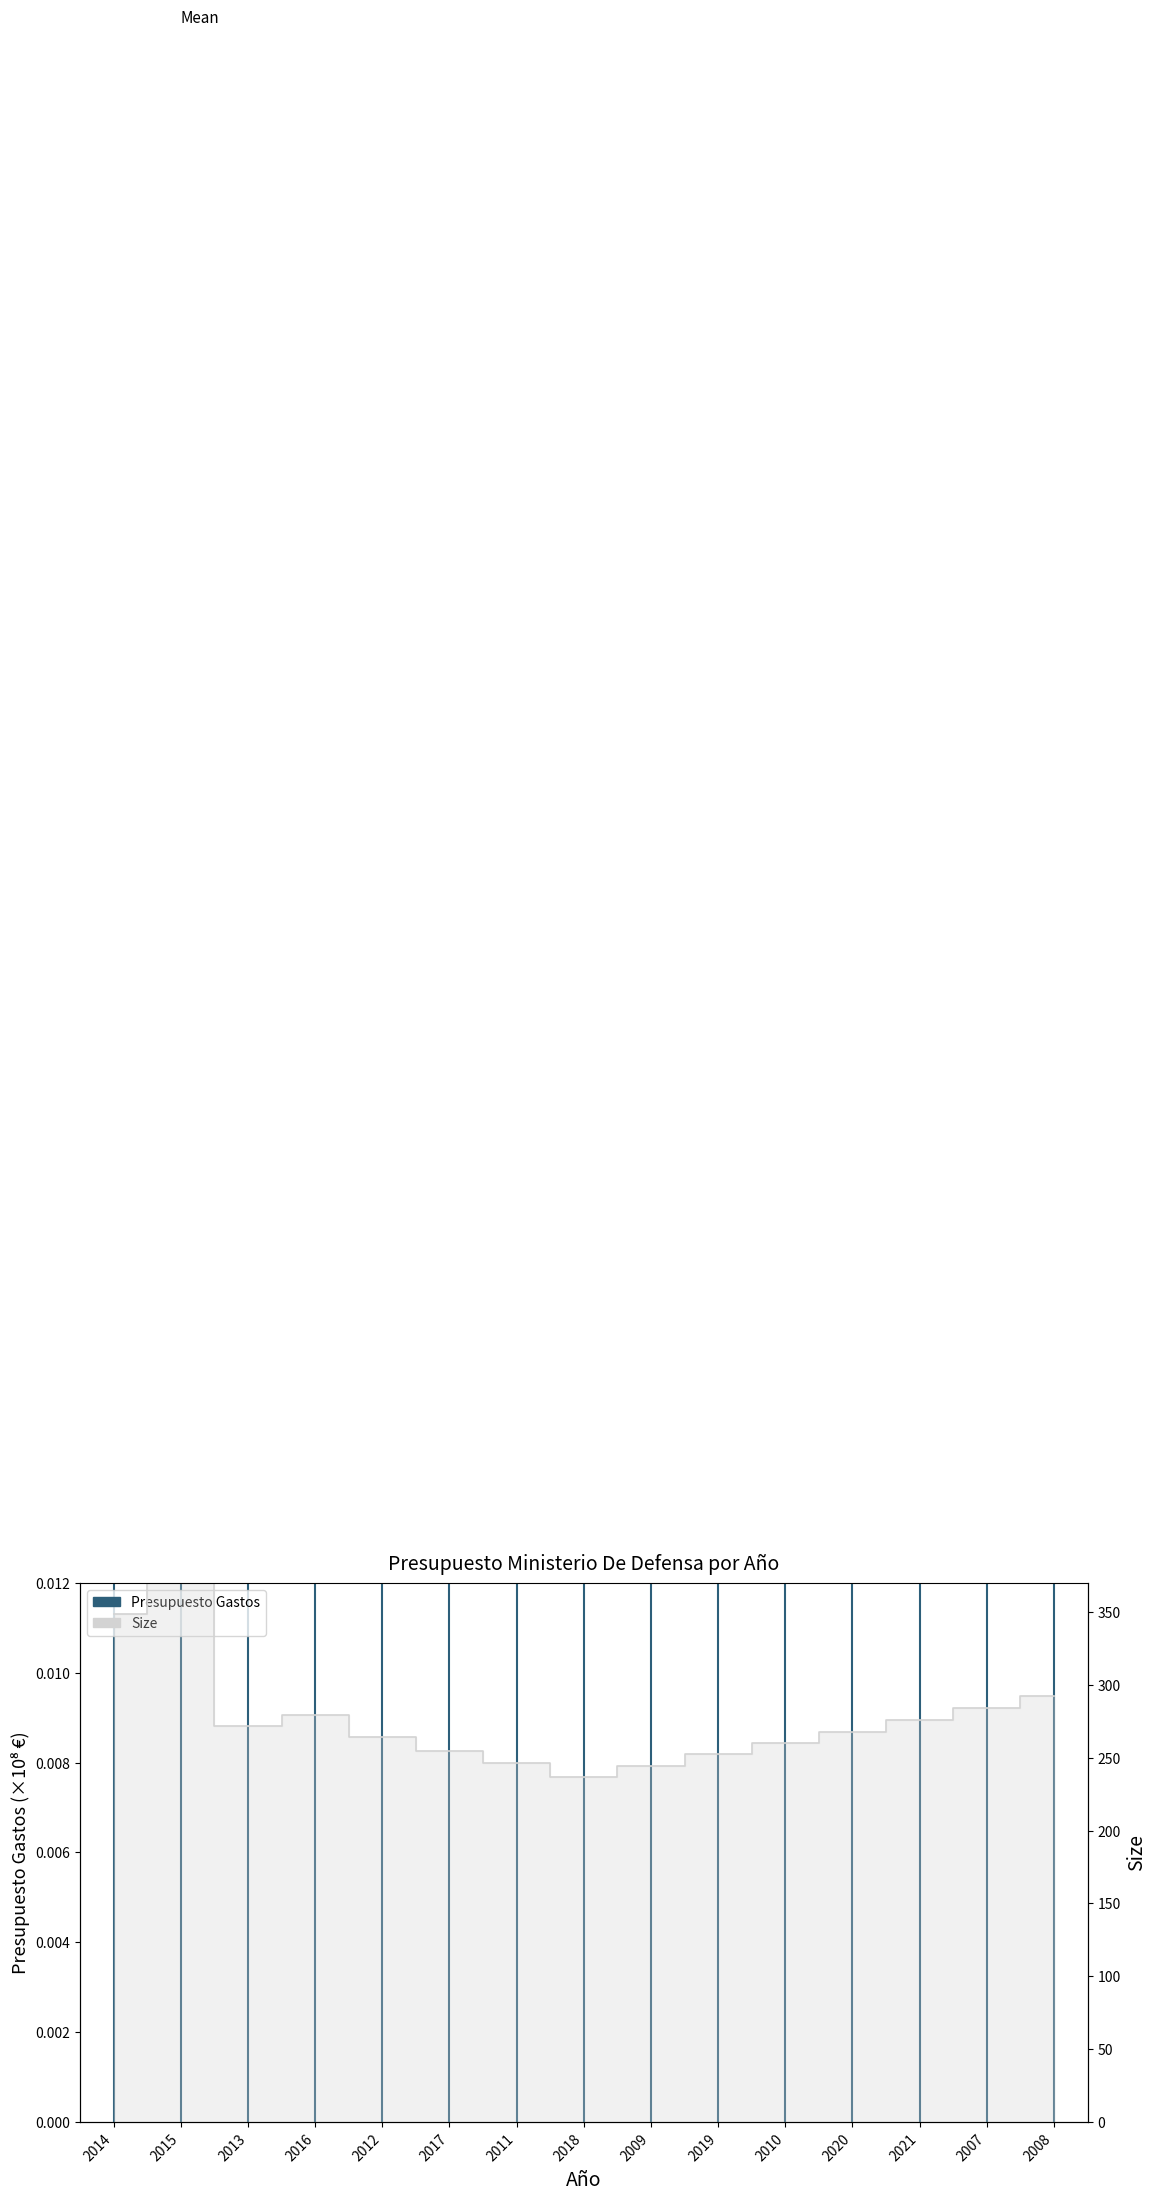

Which label corresponds to the smallest value in the chart?

2018